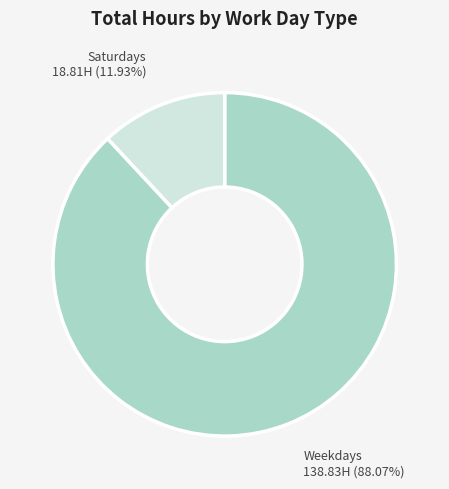

How many slices are in this pie chart?

2